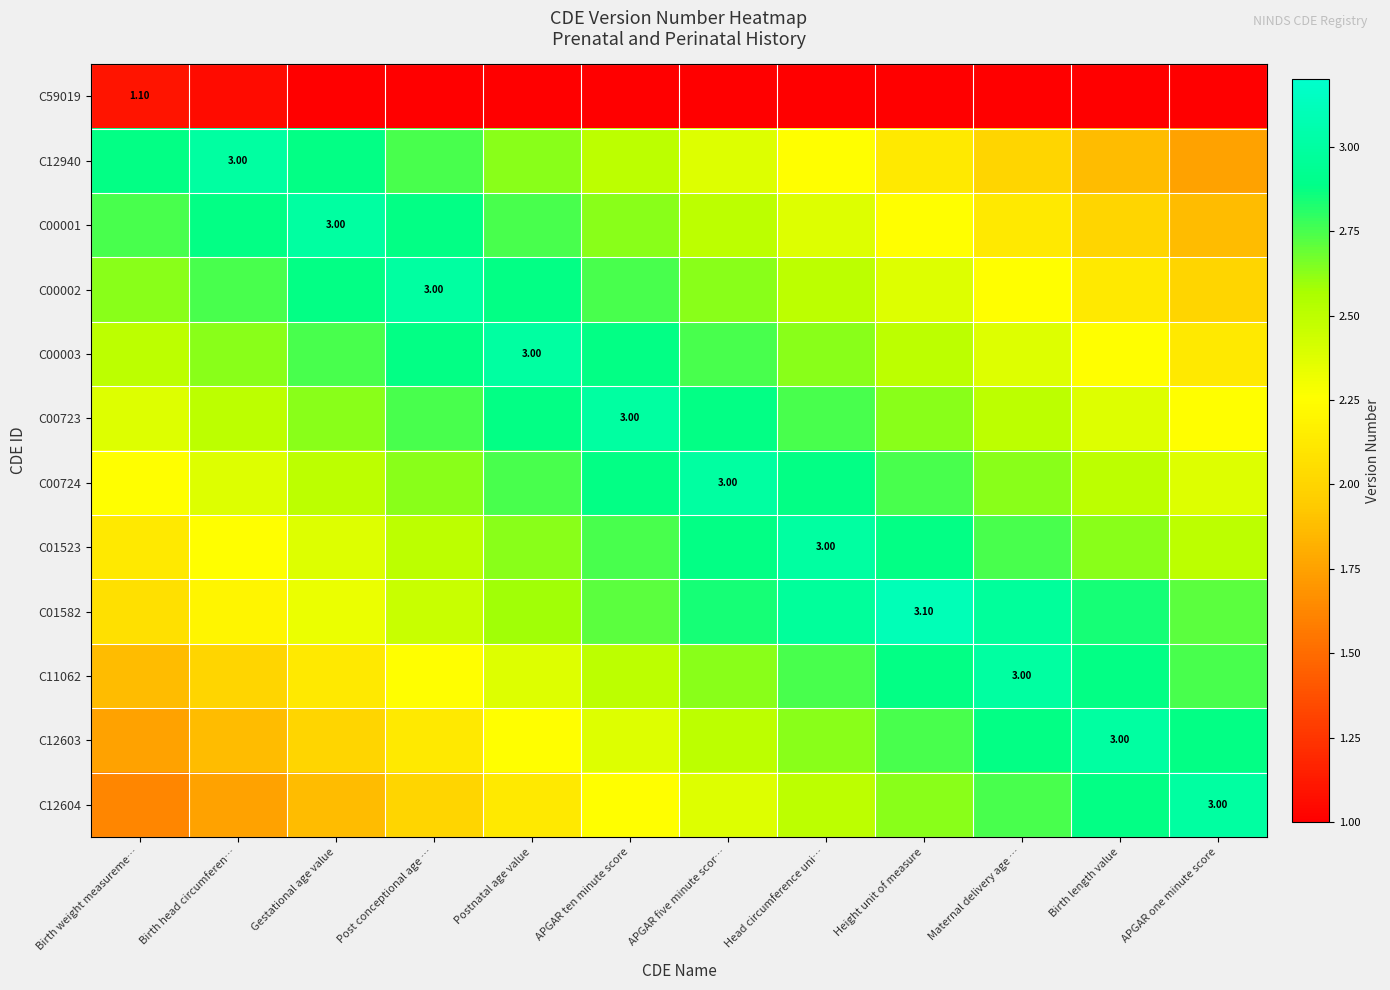

At which label is C00001 closest to 2?

Birth length value